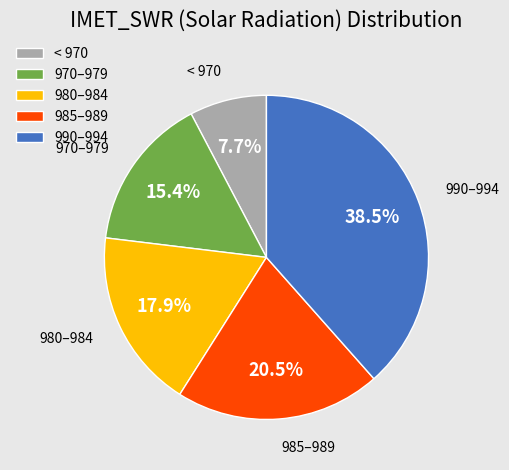

Which slice is the smallest?

< 970